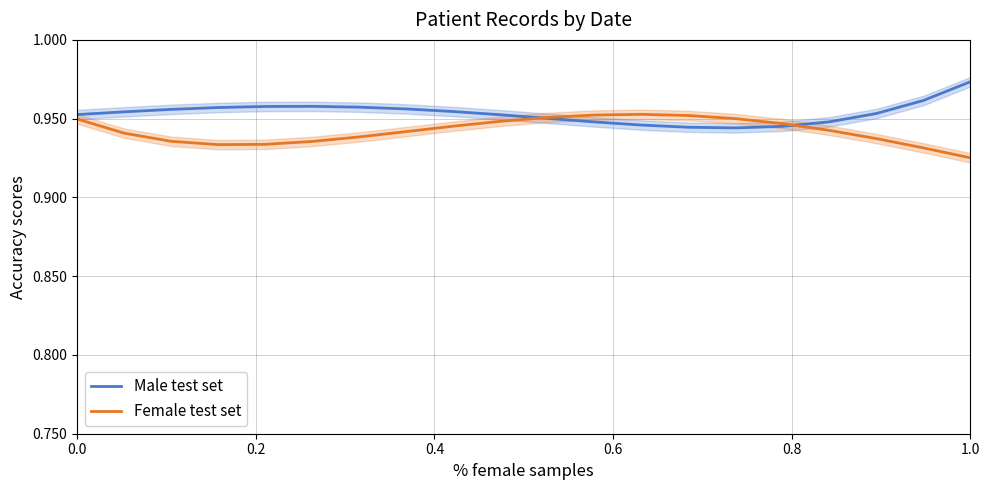

After their last crossing, which series has the higher values: Male test set or Female test set?

Male test set